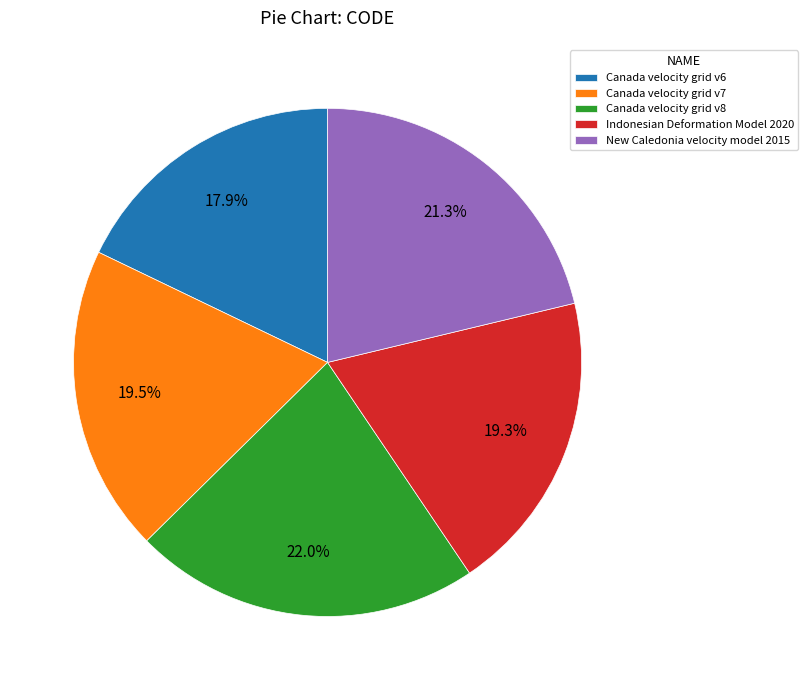

Does Canada velocity grid v6 represent more than half of the total?

No